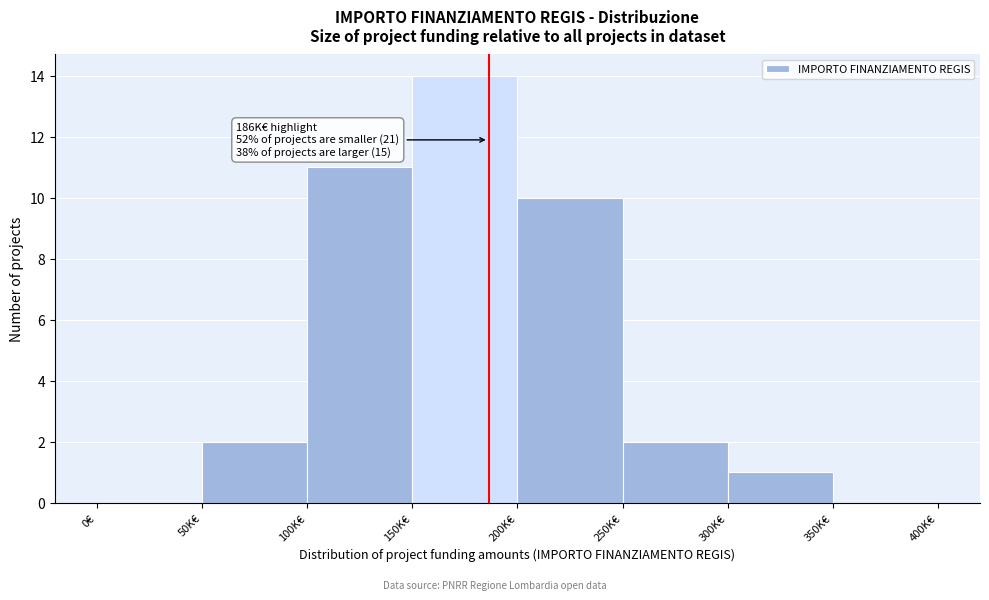

Reading left to right, list all the values displayed in this chart.

0€=0	50K€=2	100K€=11	150K€=14	200K€=10	250K€=2	300K€=1	350K€=0